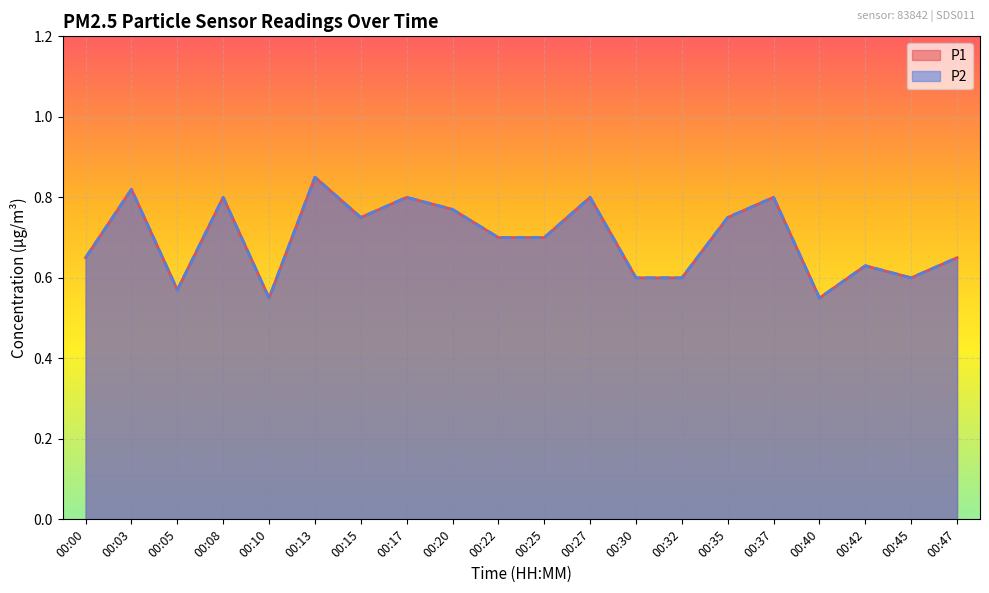

At how many categories does at least one series exceed 0?

20